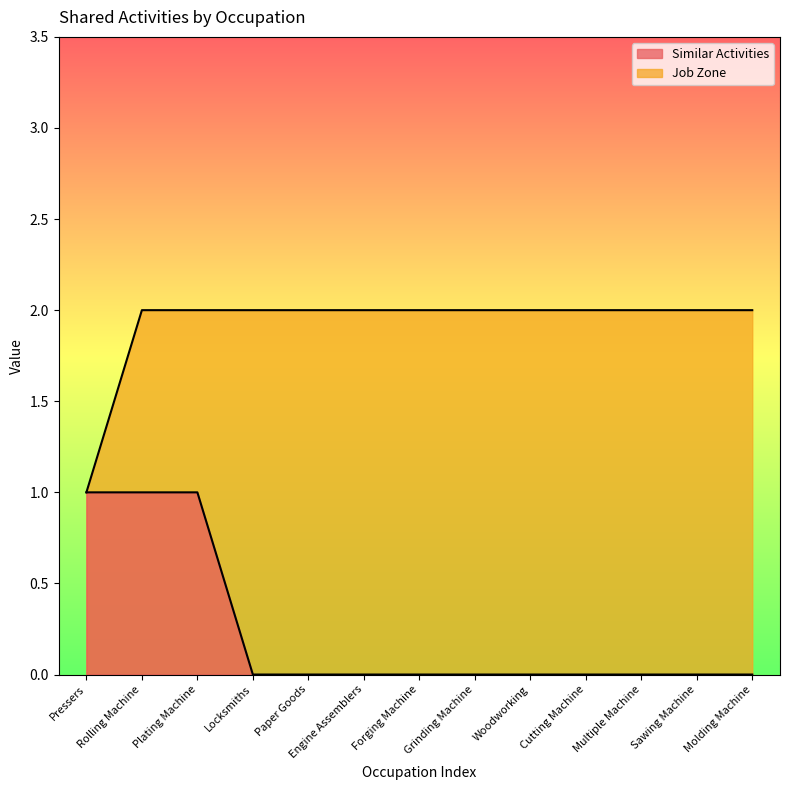

What is the highest value of the Job Zone series?

2